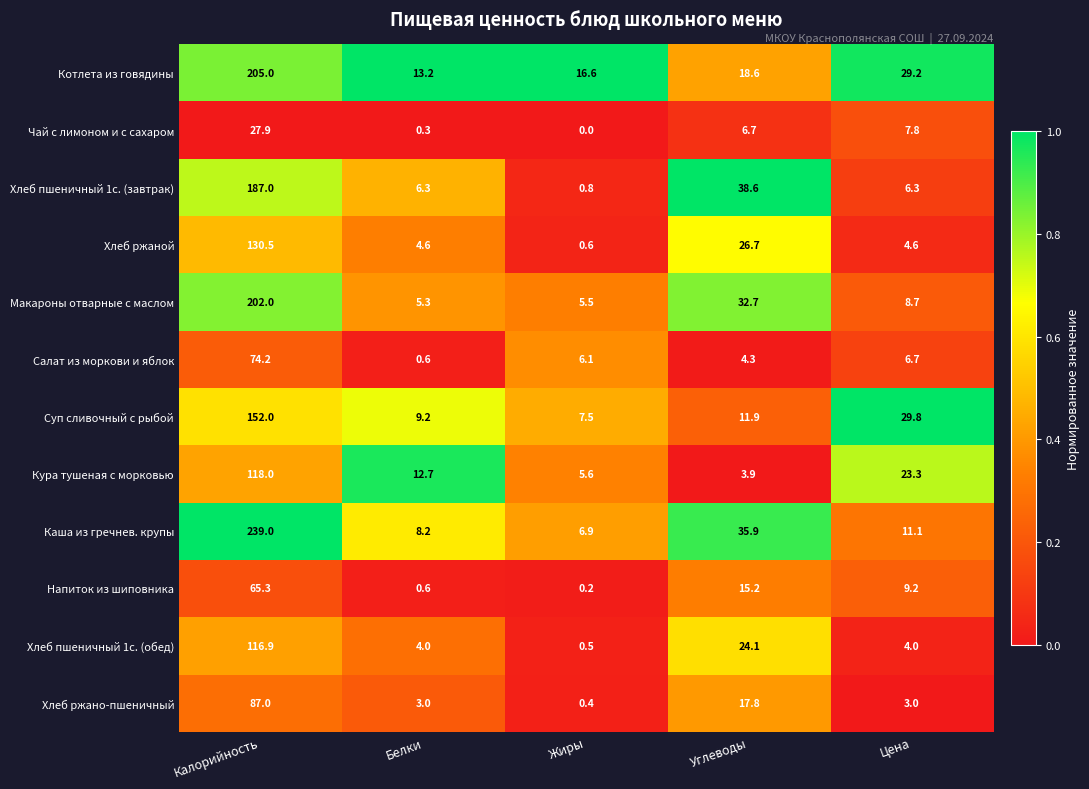

What is the sum of the Напиток из шиповника values at Жиры and Углеводы?

15.4